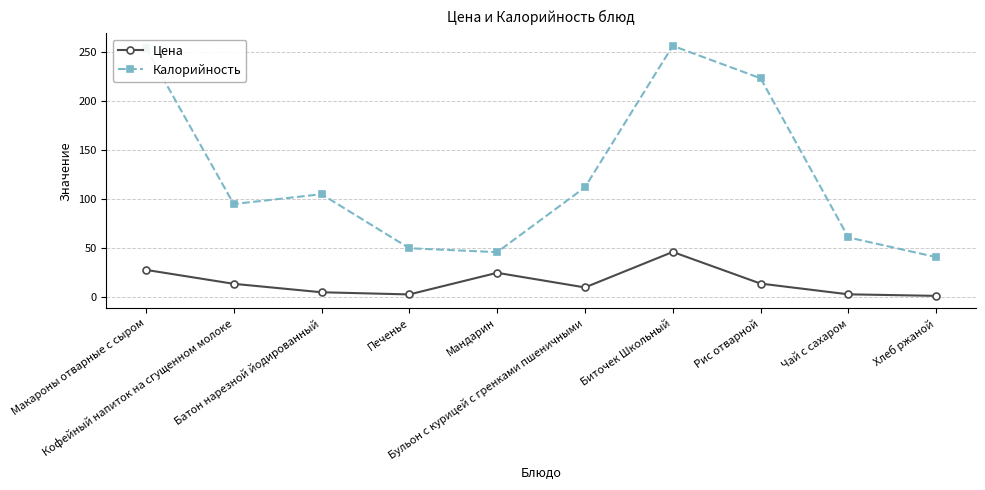

True or false: Цена and Калорийность cross at least once.

False